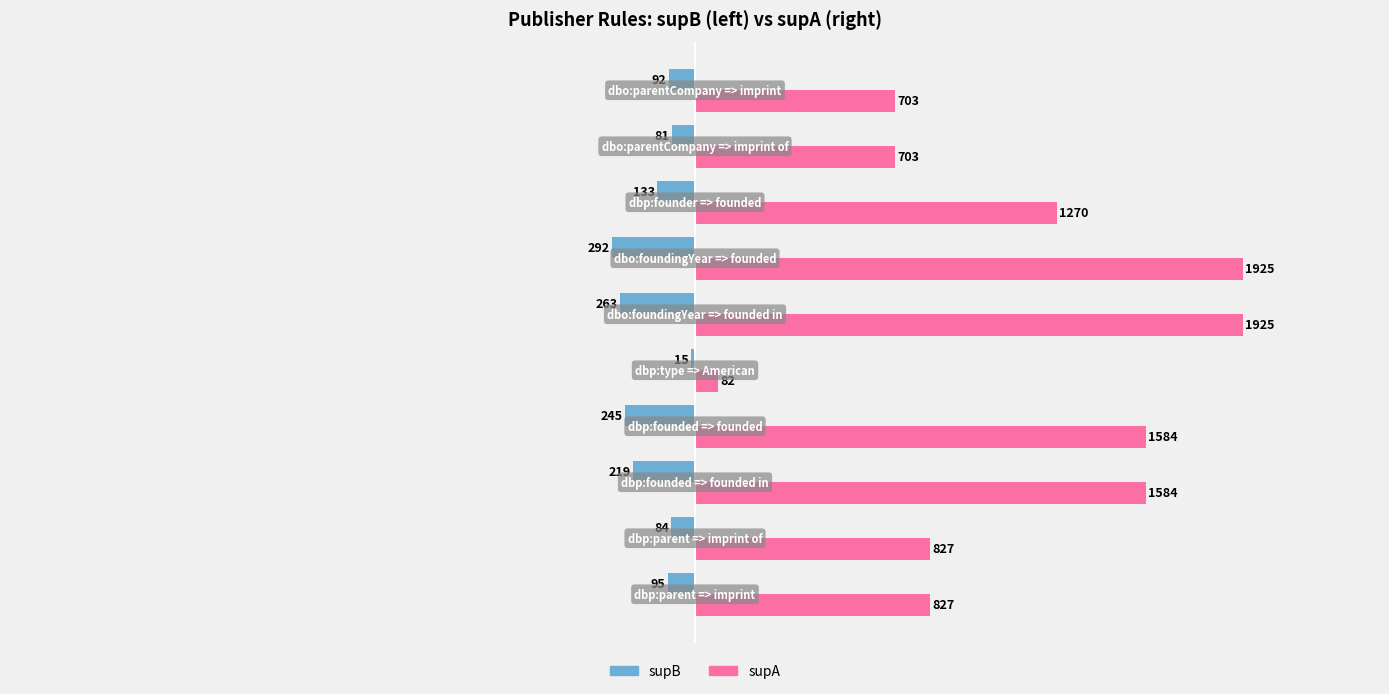

Rank the series by their average value, from highest to lowest.

supA, supB